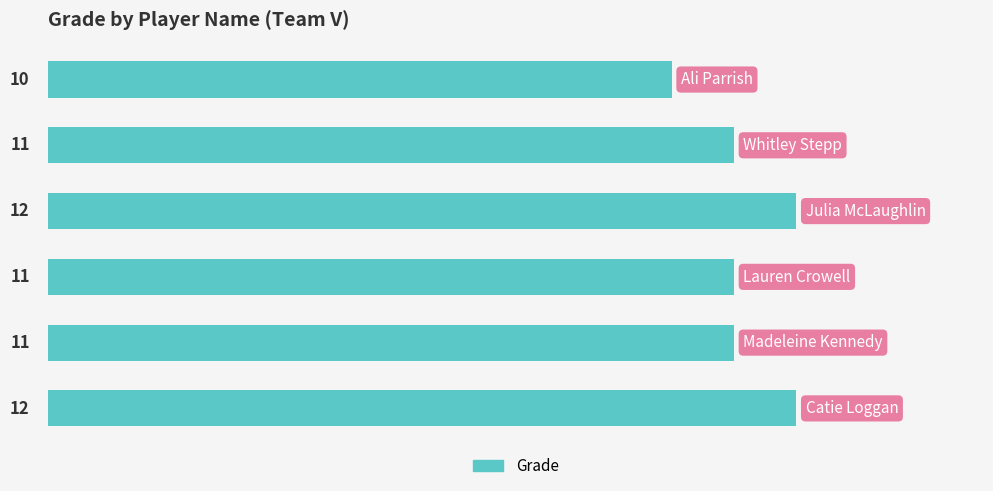

Count the values in the range 11 to 12.

5